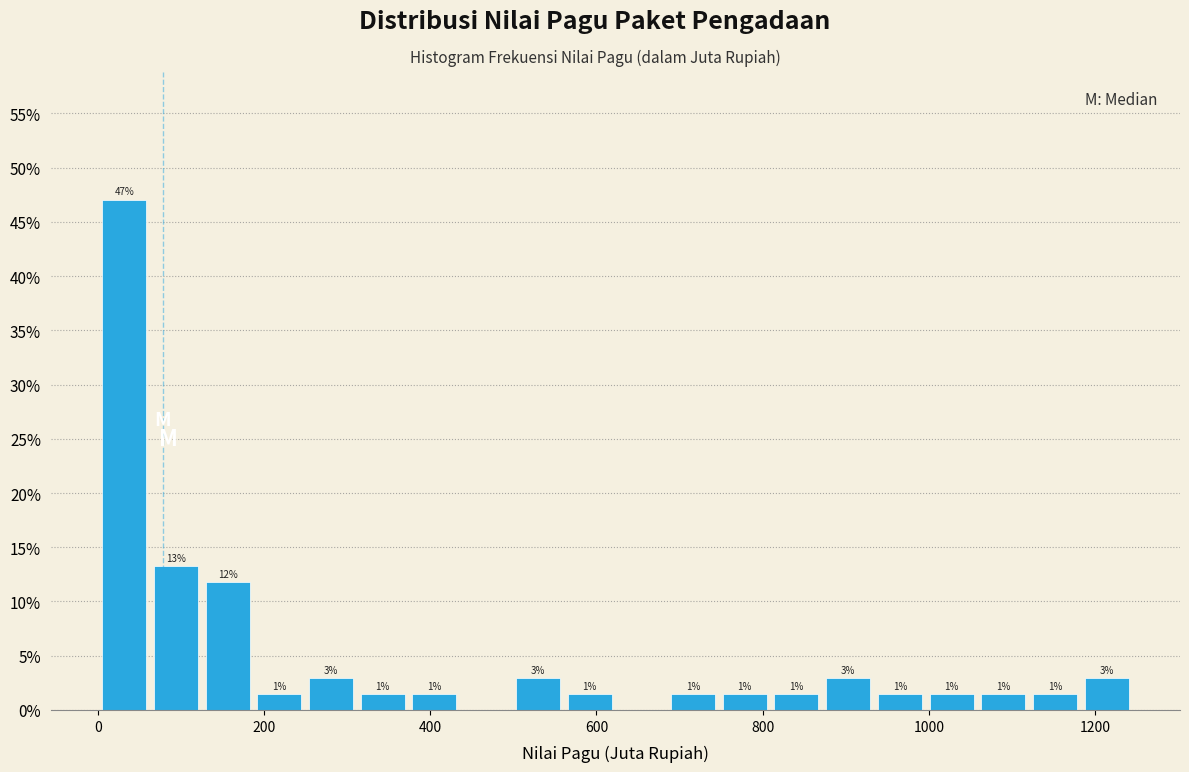

Read against the x-axis, roughly where is the centre of the tallest bar?

40